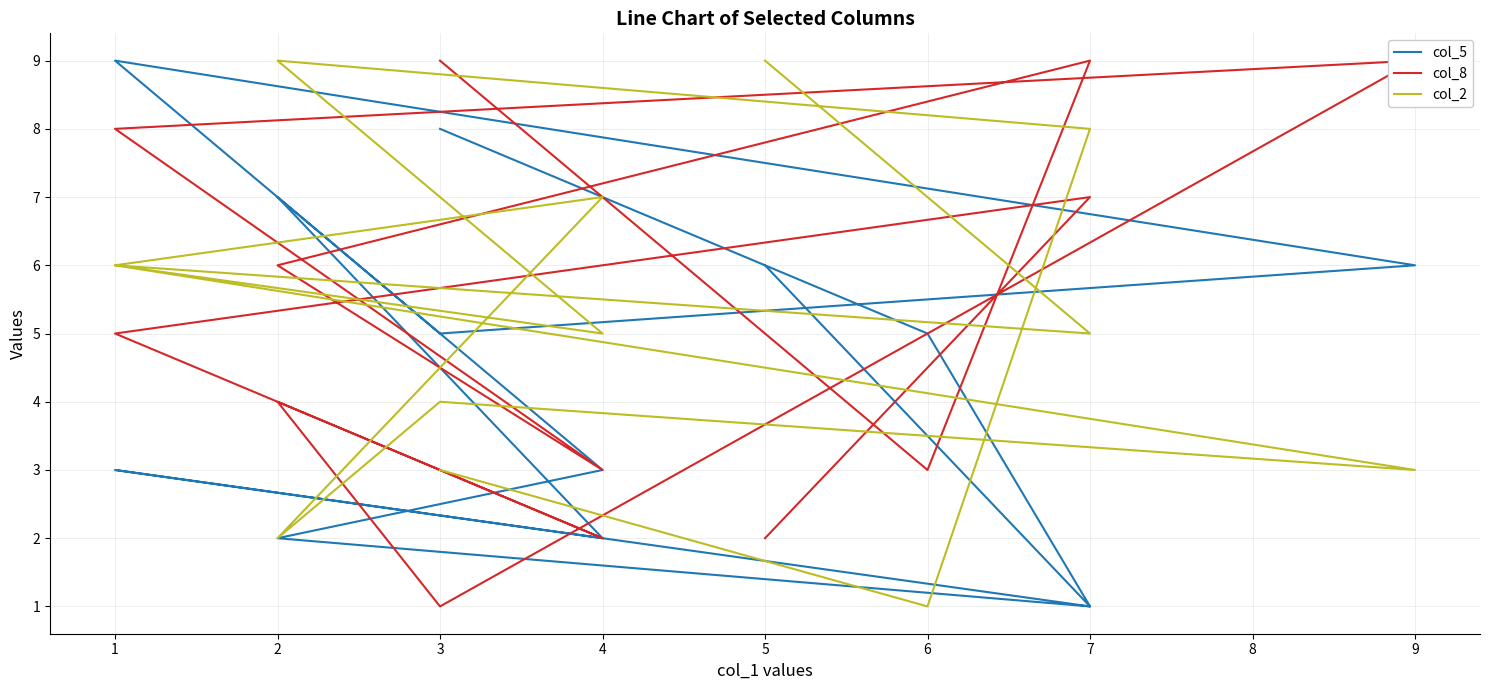

At which category does col_5 reach its first local valley?

2